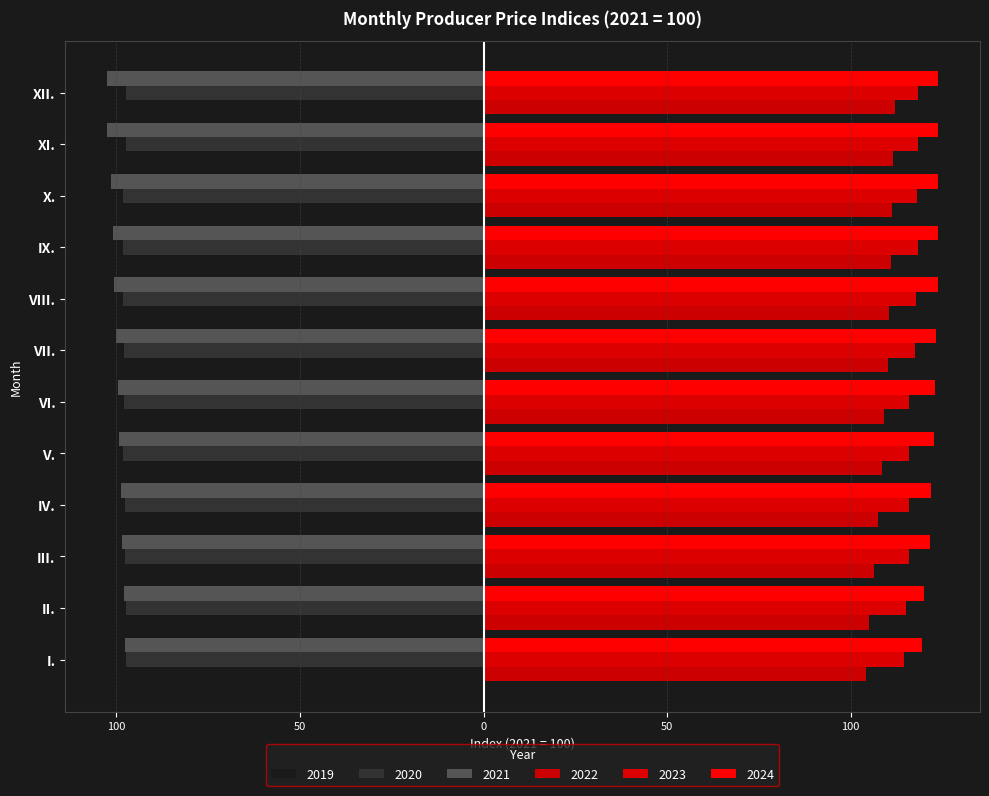

True or false: 2020 has a value of -163.3 at VII..

False